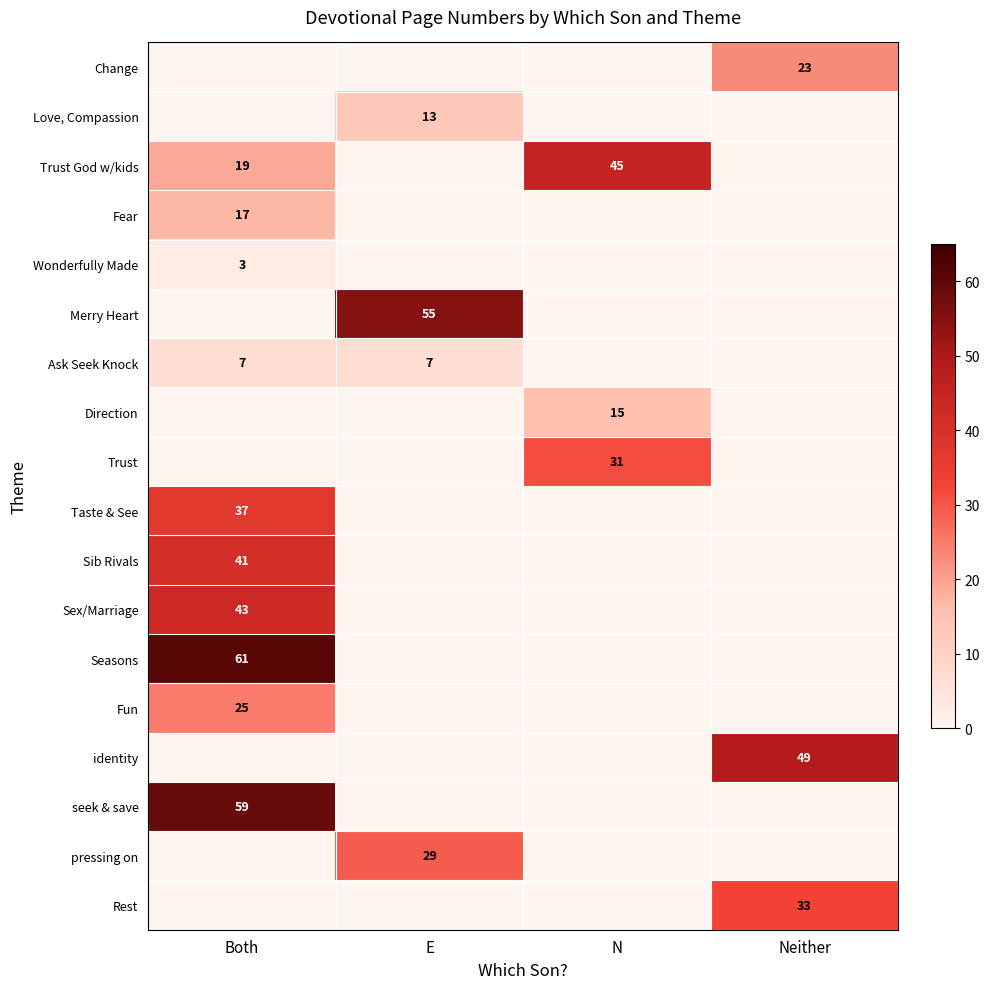

What is the total value across all series at Both?

312